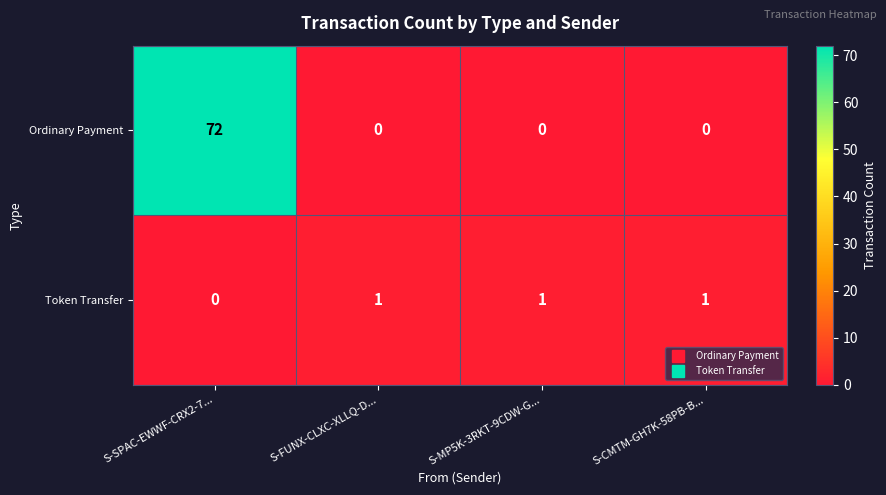

Between S-SPAC-EWWF-CRX2-7... and S-MP5K-3RKT-9CDW-G..., which series saw the biggest shift?

Ordinary Payment